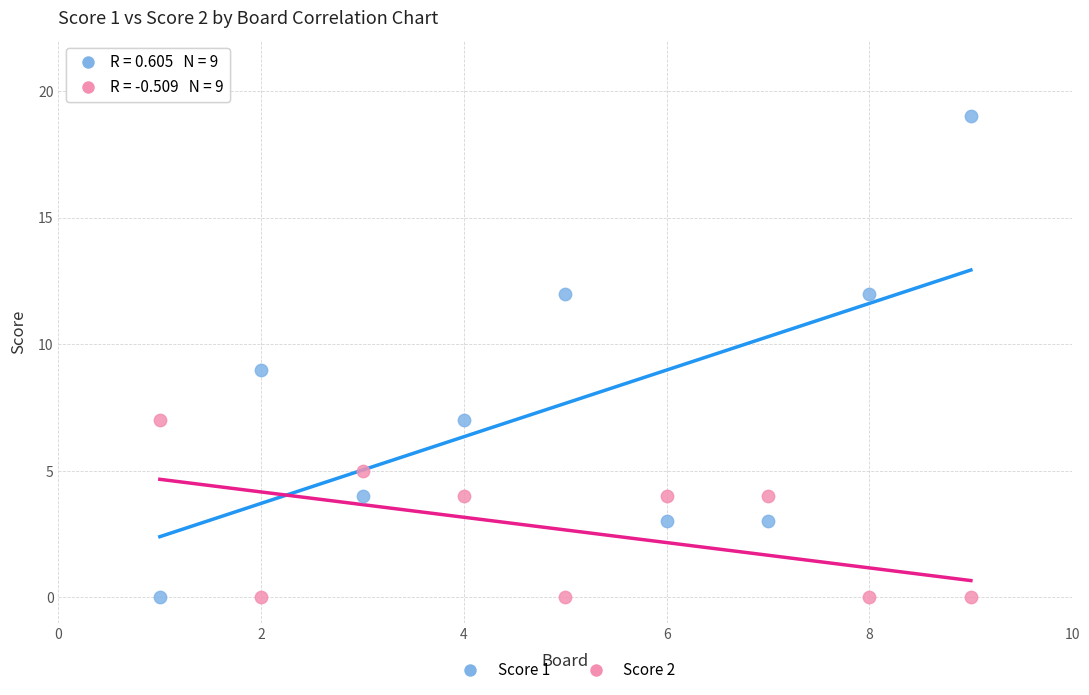

Across all data points, what is the range of Y values (max minus min)?

19